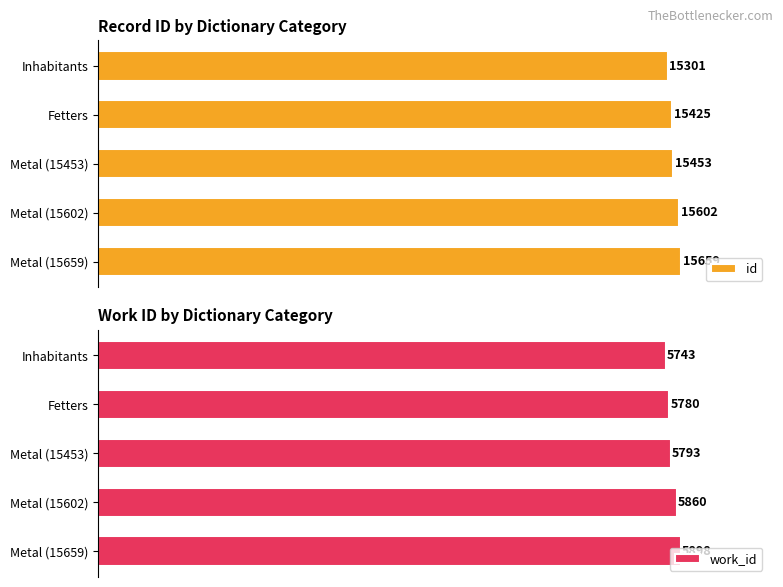

List the labels in order of id value, smallest first.

Inhabitants, Fetters, Metal (15453), Metal (15602), Metal (15659)